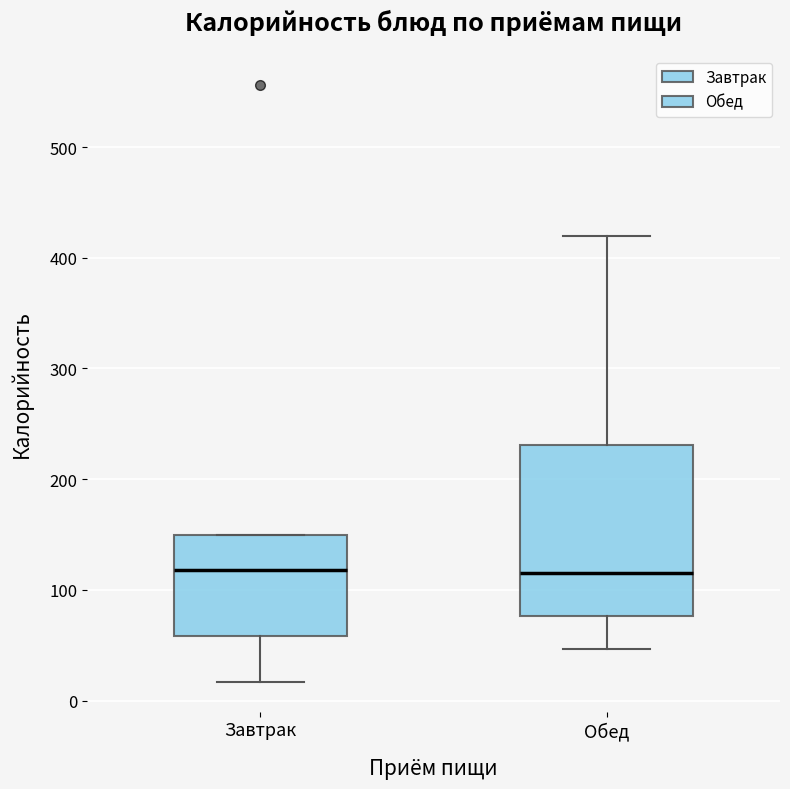

Reading left to right, read every box against the y-axis: the position of its median line, the range the box covers, and the ends of its whiskers. The values are not printed on the chart, so give them approximately, as read against the axis.

Завтрак: median 120, box 60 to 150, whiskers 20 to 150
Обед: median 120, box 80 to 230, whiskers 50 to 420